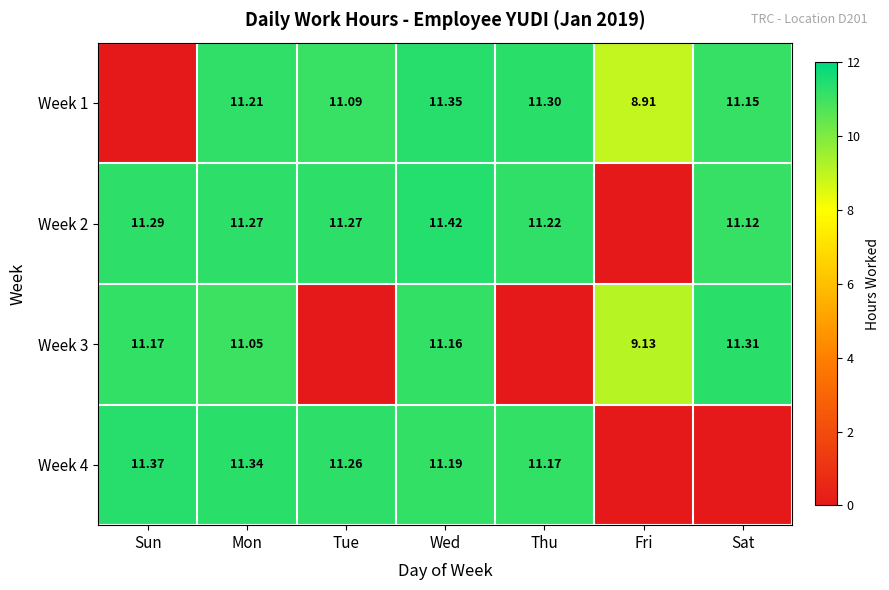

Is the value of Week 3 at Mon greater than the value of Week 2 at Sat?

No